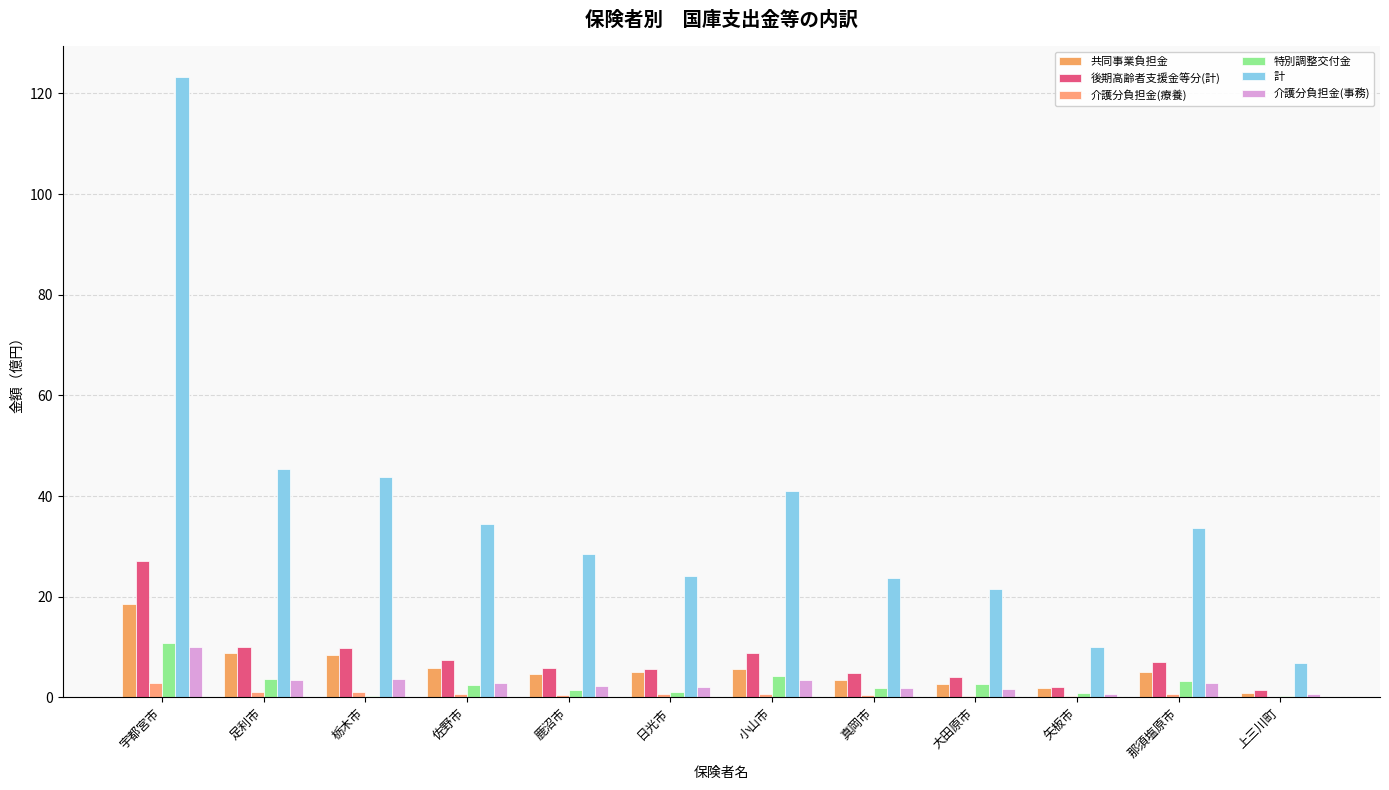

What is the difference between the second highest and second lowest values in the 介護分負担金(事務) series?

3.0